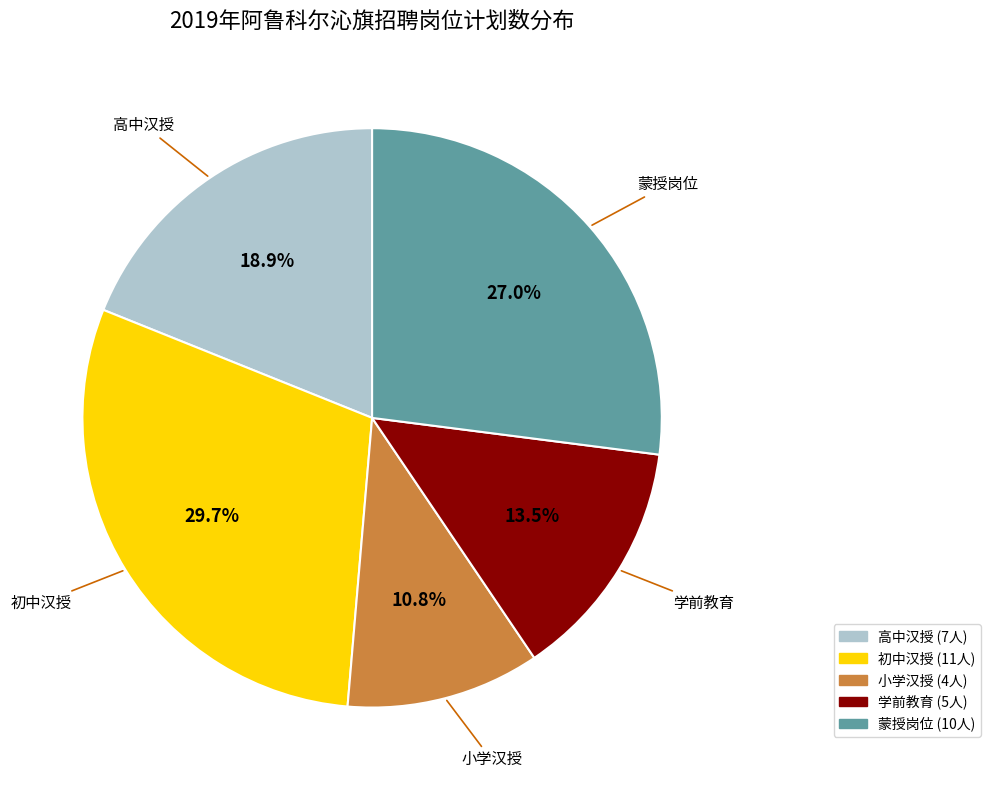

Does any single category account for the majority?

No